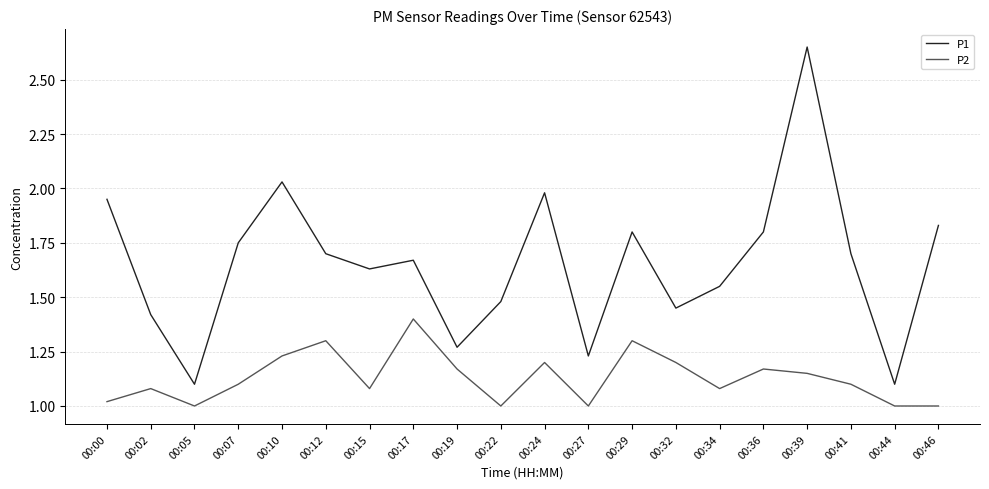

What is the spread (max minus min) of values at 00:02?

0.3